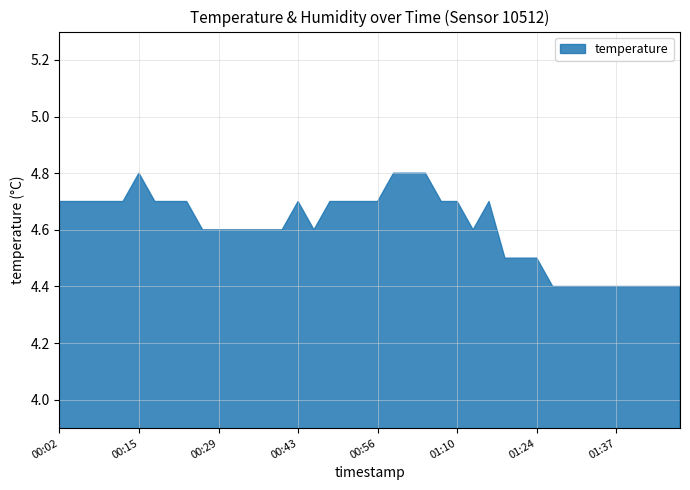

How many lines are shown in the chart?

1